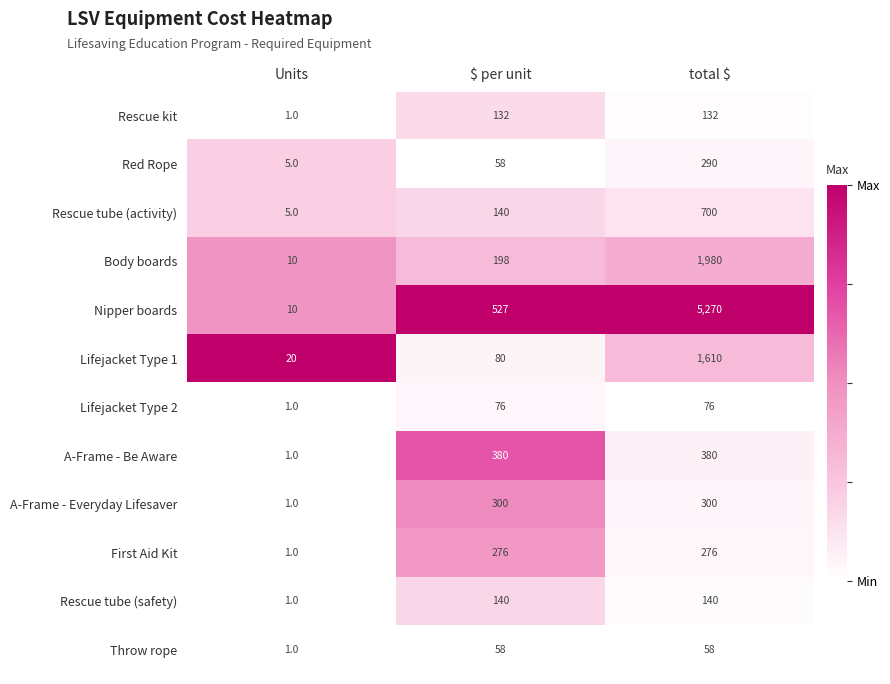

The value of Lifejacket Type 2 at total $ is 125. True or false?

False